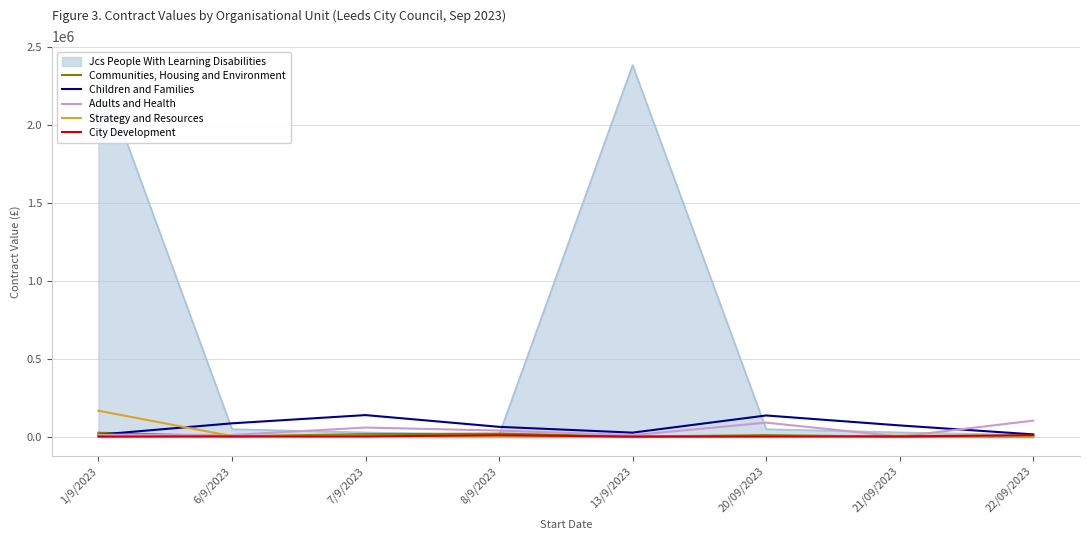

At how many categories does at least one series exceed 39182?

7